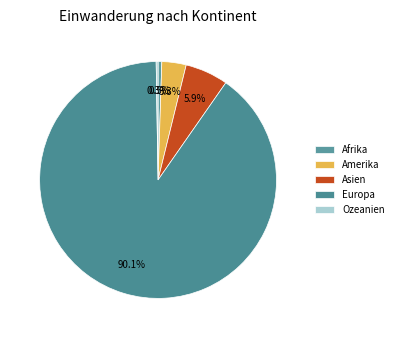

Count the number of slices in the pie.

5